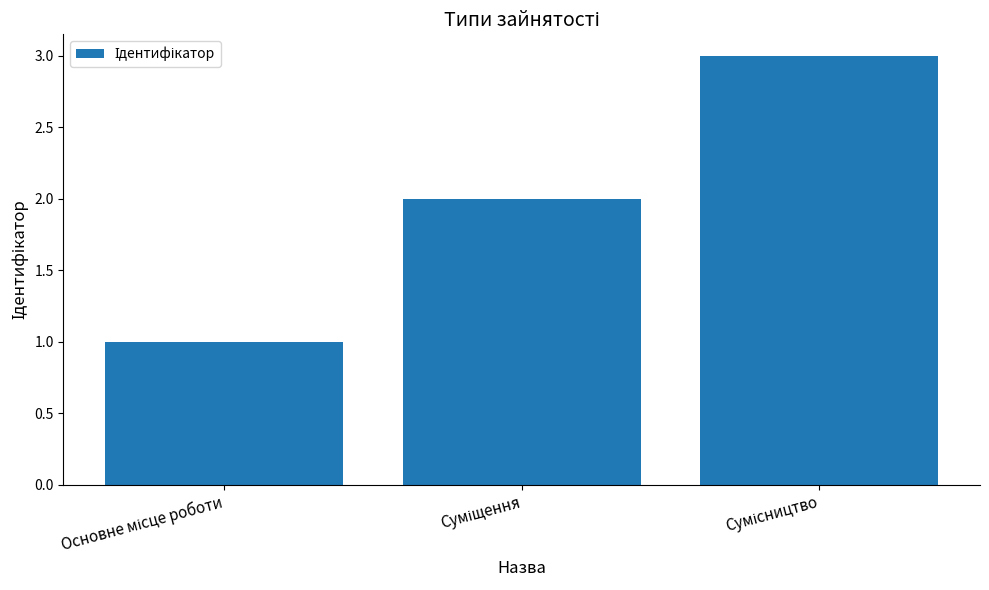

What is the difference between the maximum and minimum values?

2